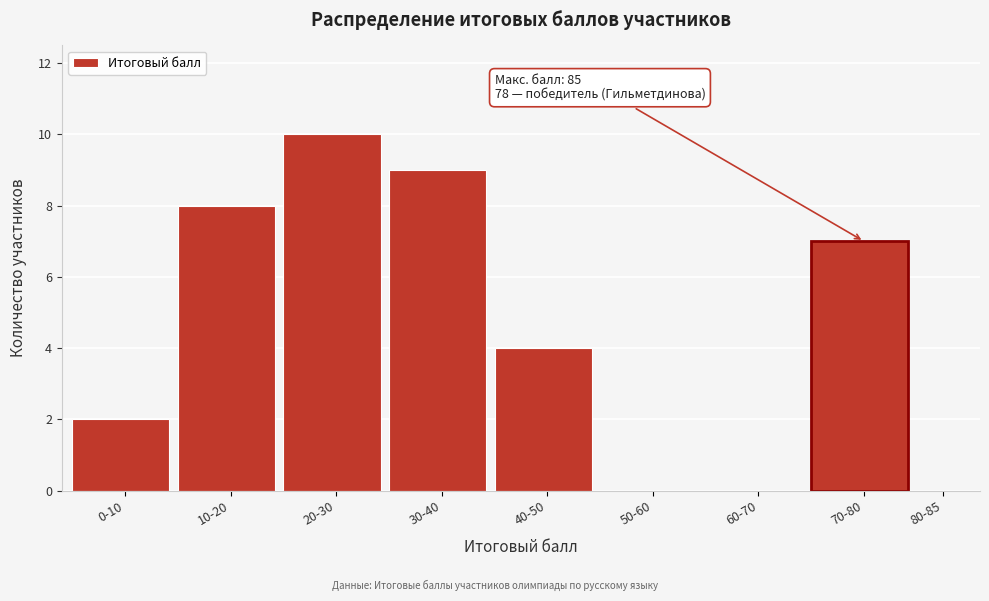

Reading right to left, transcribe all the data shown in this chart.

80-85=0	70-80=7	60-70=0	50-60=0	40-50=4	30-40=9	20-30=10	10-20=8	0-10=2